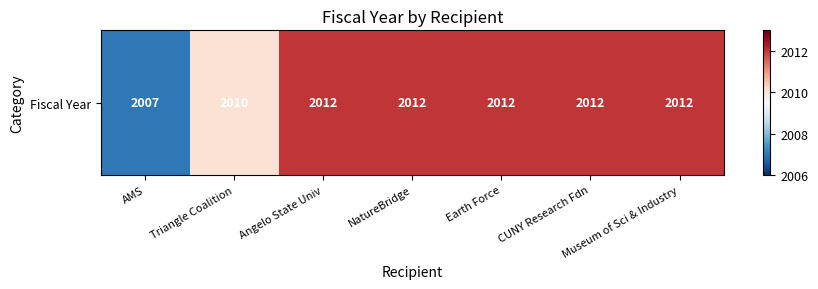

Rank the categories by value from highest to lowest.

Angelo State Univ, NatureBridge, Earth Force, CUNY Research Fdn, Museum of Sci & Industry, Triangle Coalition, AMS